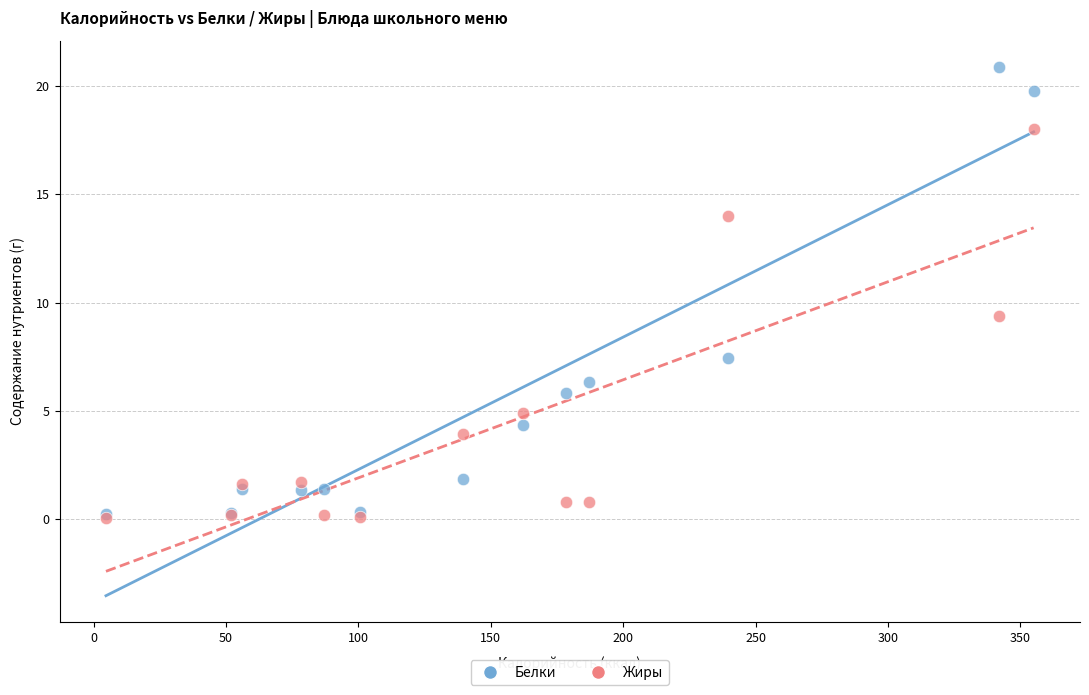

Which series contains the highest Y value?

Белки